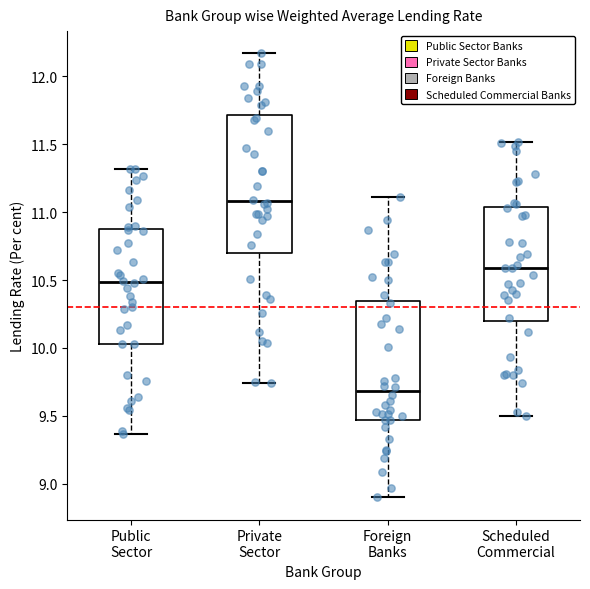

Which box's median line is the lowest?

Foreign Banks